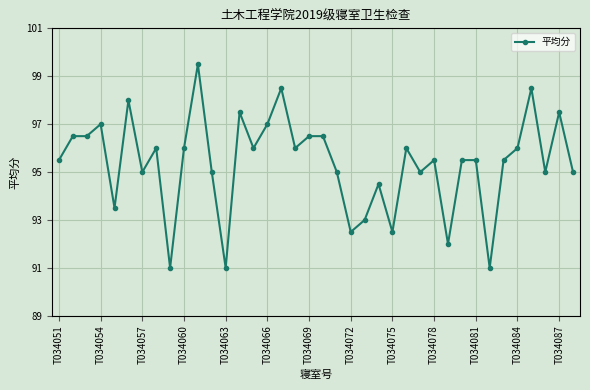

Is this an area chart (filled region under the line)?

No